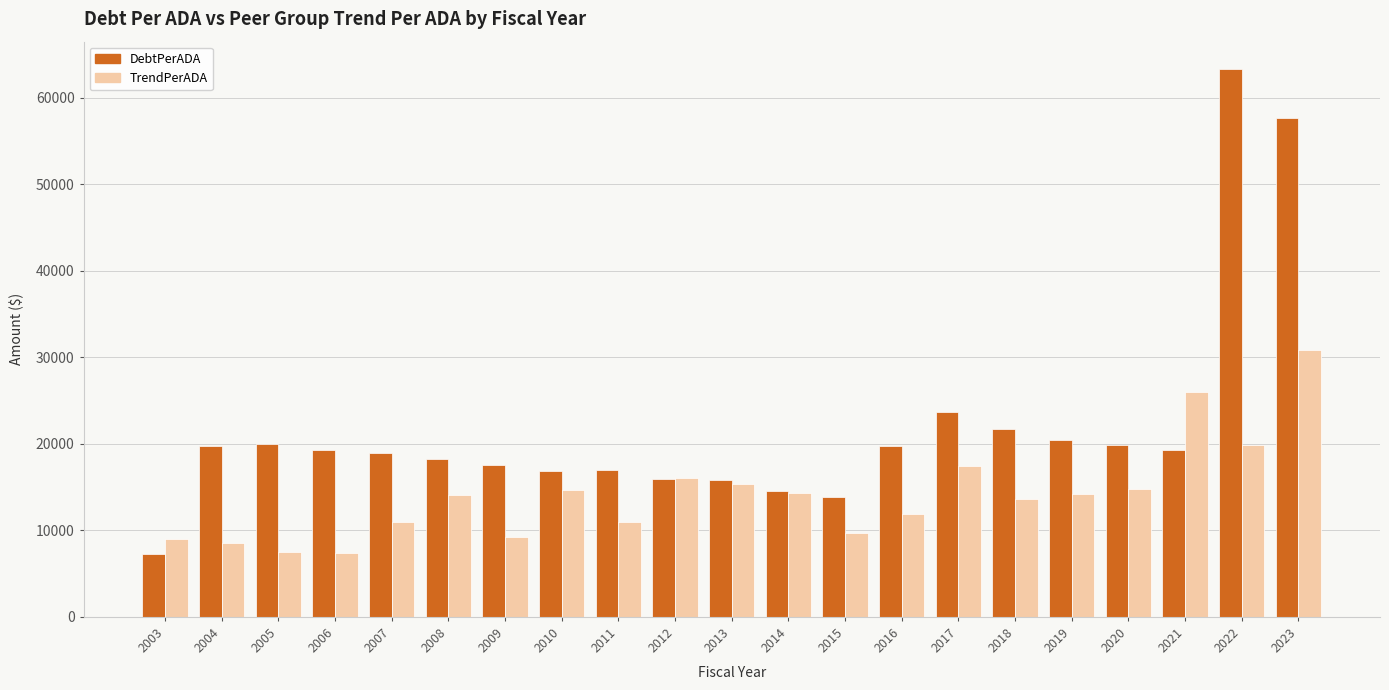

The TrendPerADA series shows 10854.9 at 2005. True or false?

False